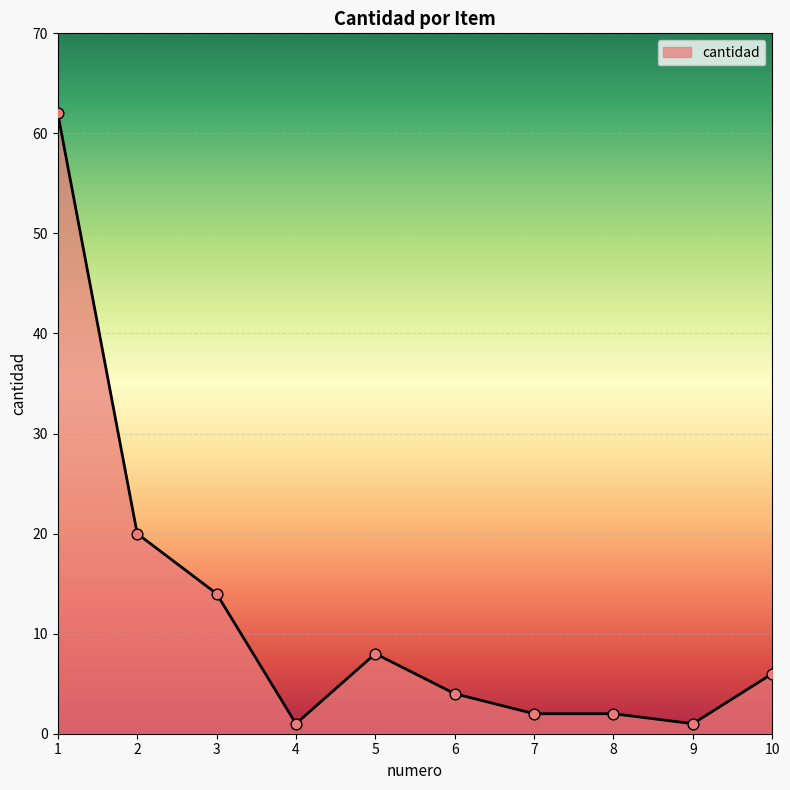

Which has a higher value, 3 or 2?

2